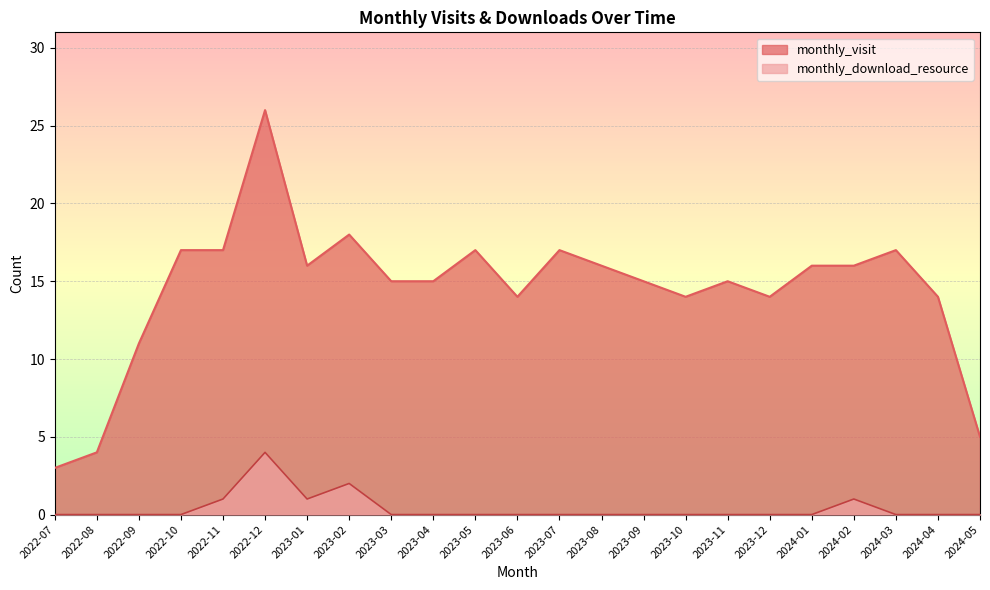

What is the label of the 9th point from the left?

2023-03